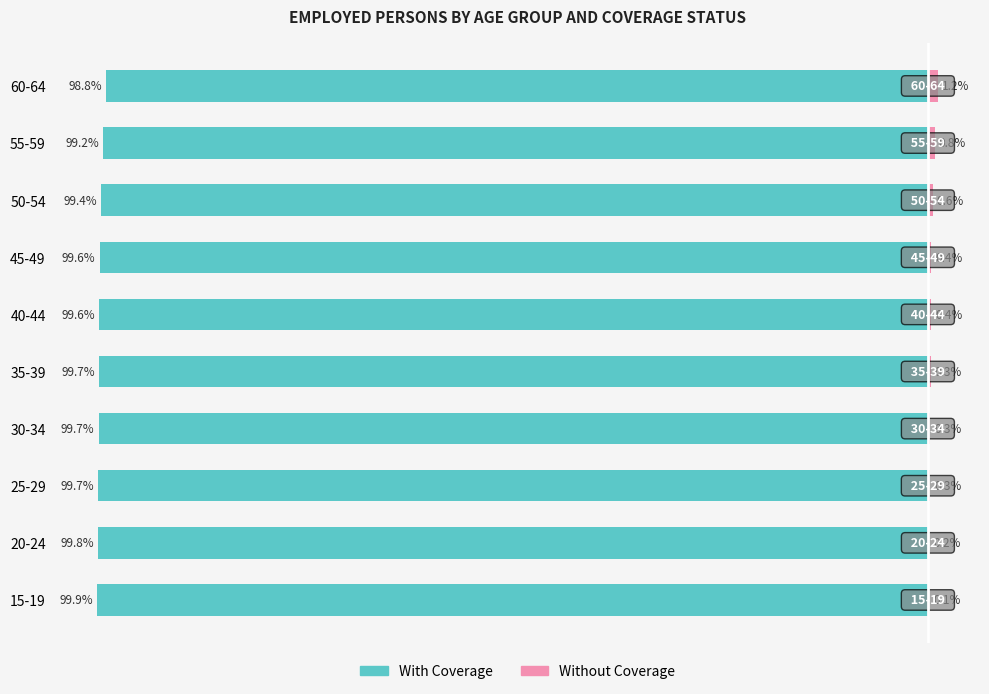

Does the chart contain stacked bars?

No